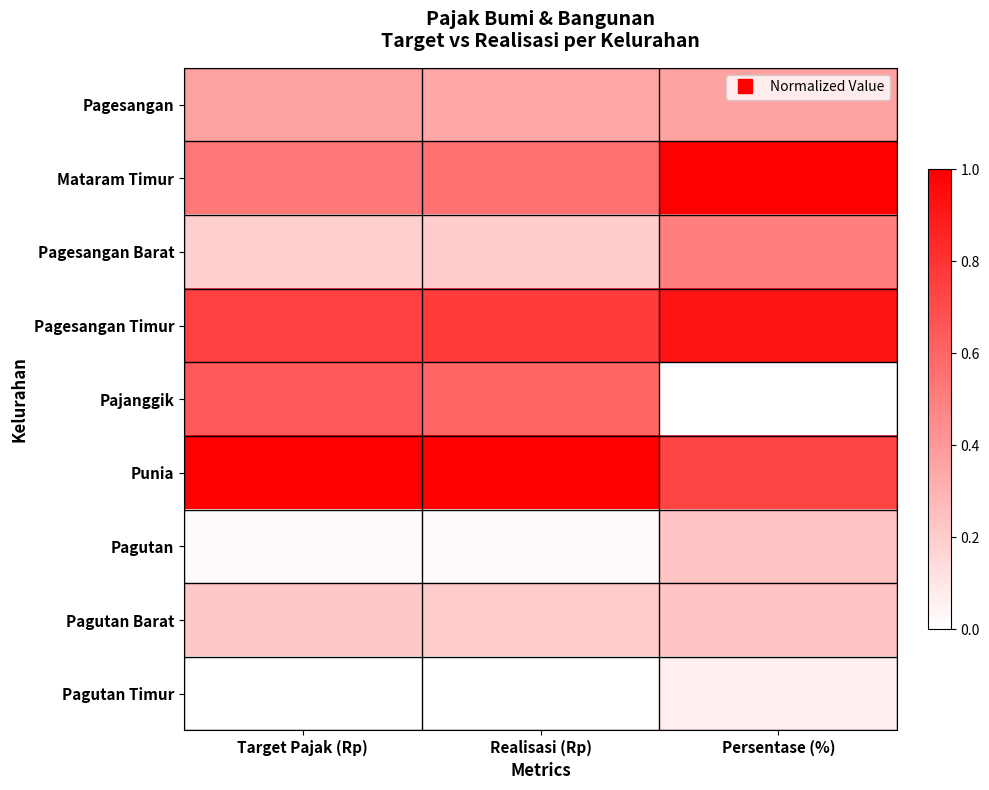

Which series has the largest total across all categories?

Punia